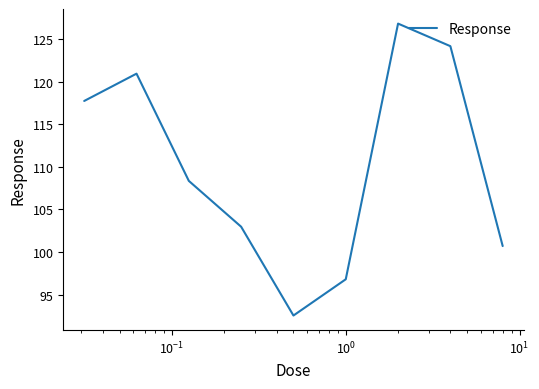

How many lines are shown in the chart?

1